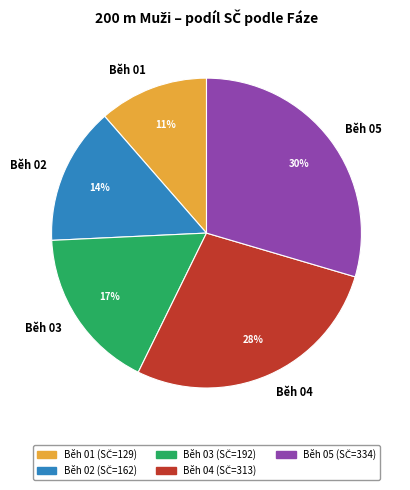

Which category has the smallest portion of the pie?

Běh 01